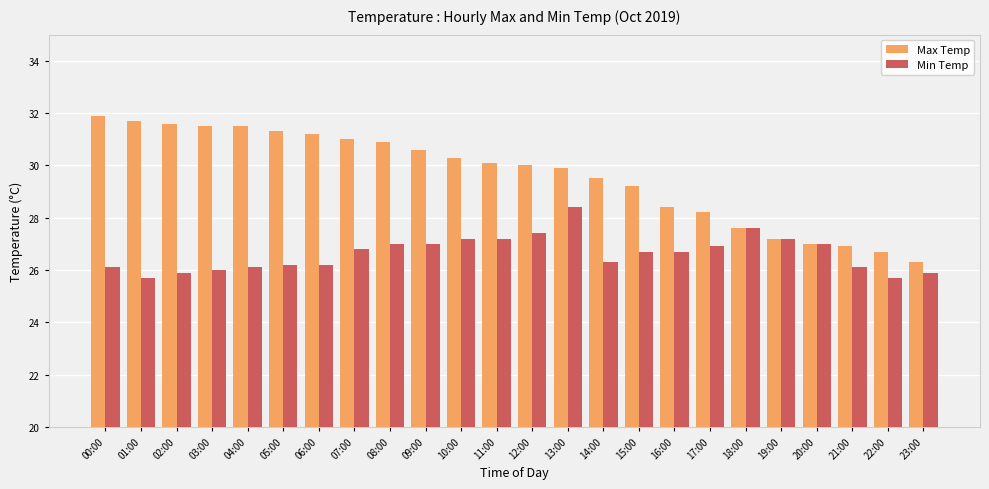

Reading left to right, extract all data points from this chart.

Max Temp: 00:00=31.9	01:00=31.7	02:00=31.6	03:00=31.5	04:00=31.5	05:00=31.3	06:00=31.2	07:00=31.0	08:00=30.9	09:00=30.6	10:00=30.3	11:00=30.1	12:00=30.0	13:00=29.9	14:00=29.5	15:00=29.2	16:00=28.4	17:00=28.2	18:00=27.6	19:00=27.2	20:00=27.0	21:00=26.9	22:00=26.7	23:00=26.3
Min Temp: 00:00=26.1	01:00=25.7	02:00=25.9	03:00=26.0	04:00=26.1	05:00=26.2	06:00=26.2	07:00=26.8	08:00=27.0	09:00=27.0	10:00=27.2	11:00=27.2	12:00=27.4	13:00=28.4	14:00=26.3	15:00=26.7	16:00=26.7	17:00=26.9	18:00=27.6	19:00=27.2	20:00=27.0	21:00=26.1	22:00=25.7	23:00=25.9